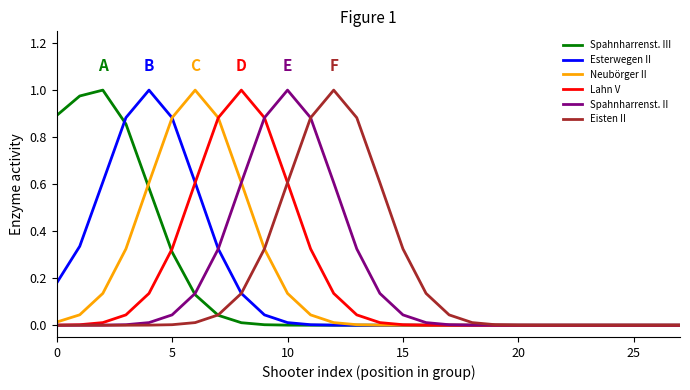

True or false: Neubörger II and Spahnharrenst. III cross at least once.

True